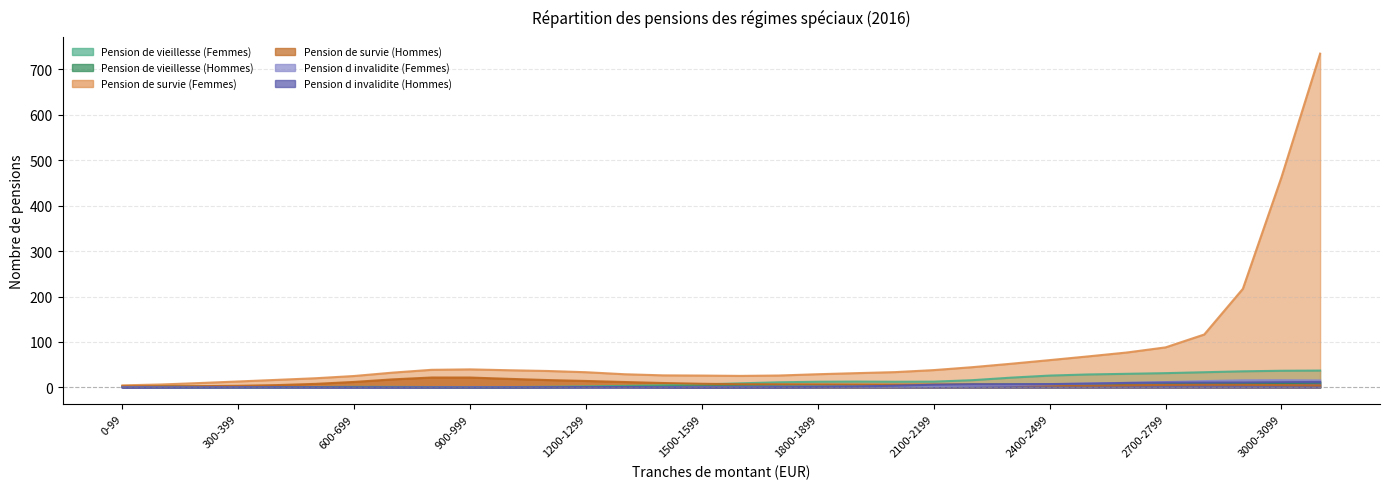

True or false: Pension de survie (Femmes) and Pension de survie (Hommes) cross at least once.

False